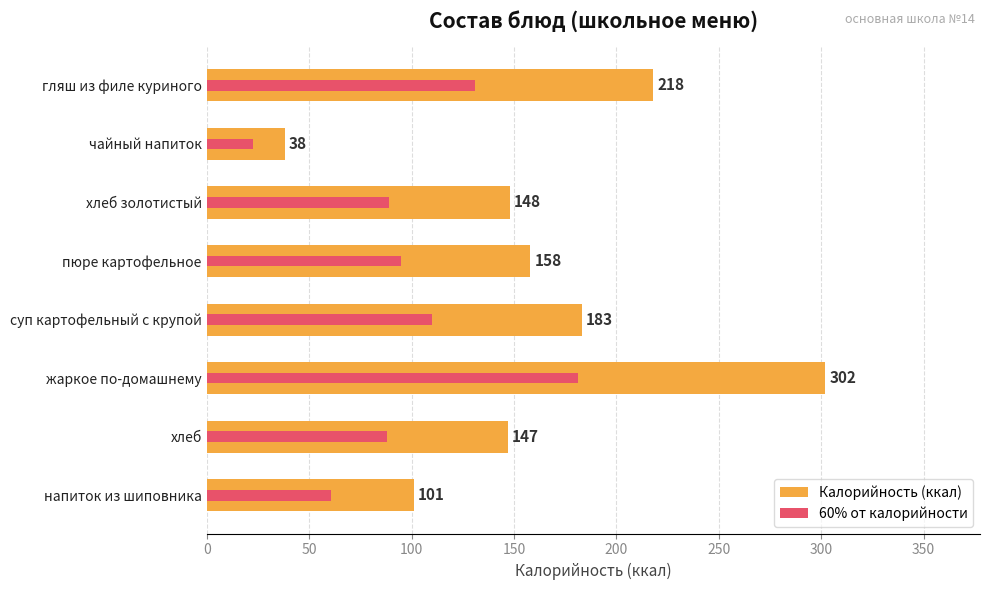

Are the bars horizontal?

Yes